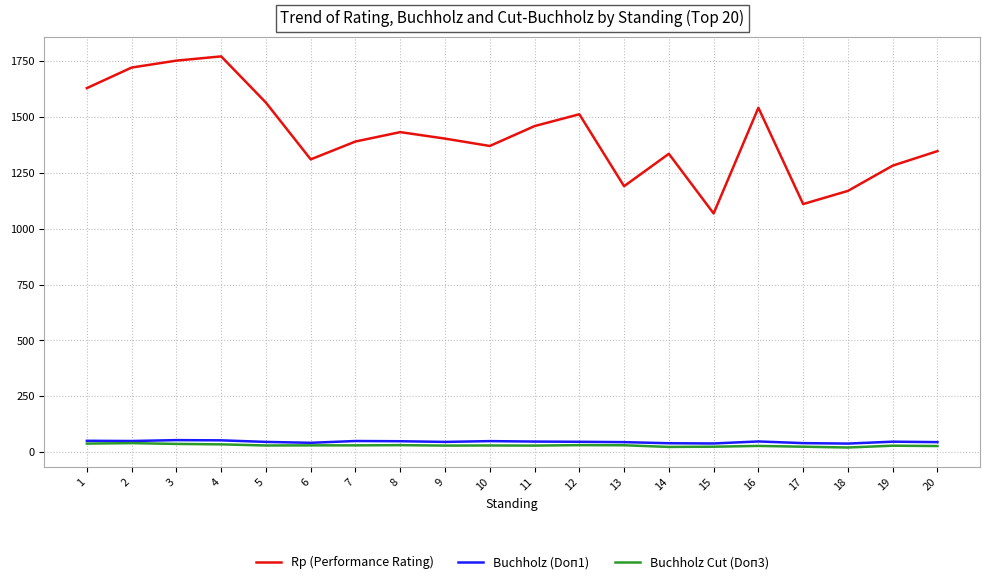

What is the total value across all series at 13?

1265.0